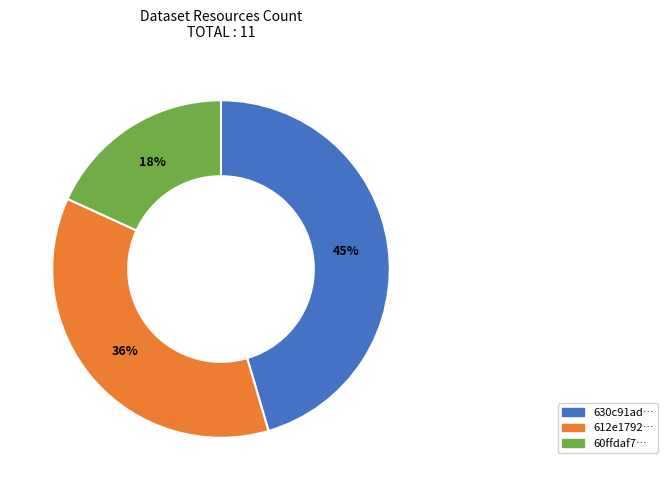

To the nearest percent, what is the average slice percentage?

33%